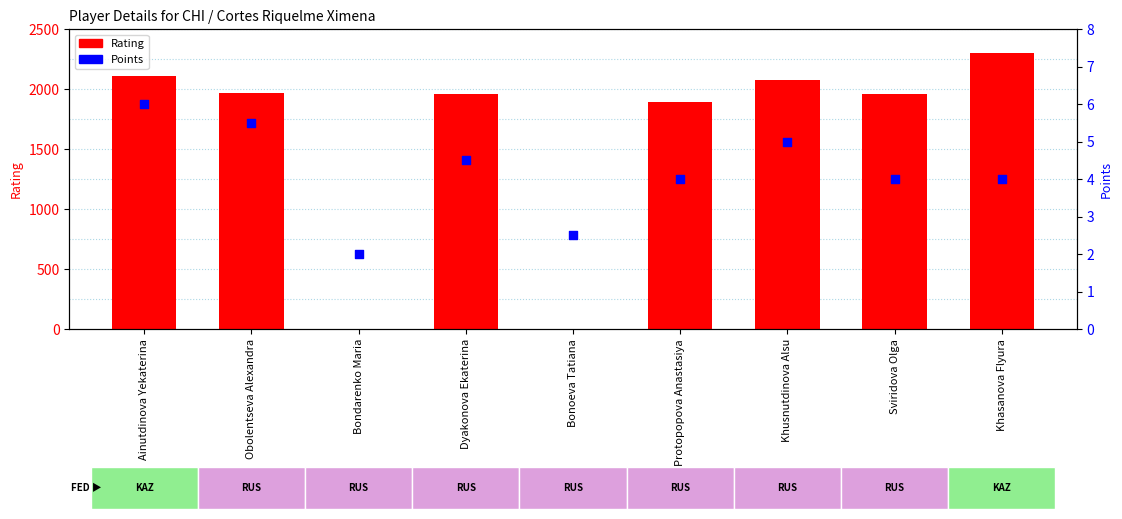

Which series reaches the minimum Y coordinate?

Rating